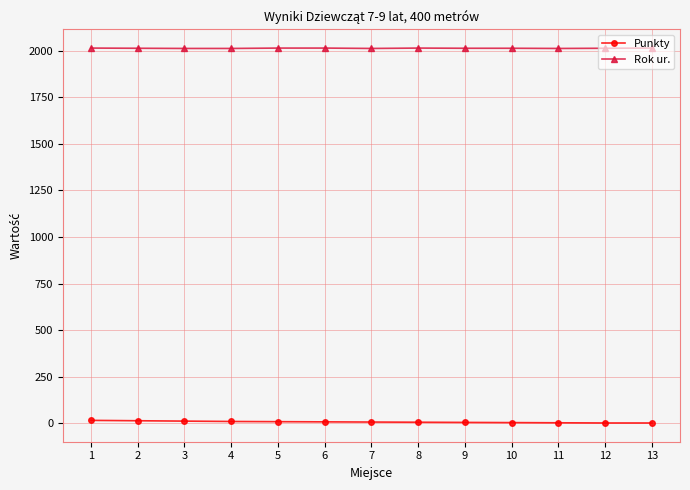

Which series has the largest total across all categories?

Rok ur.